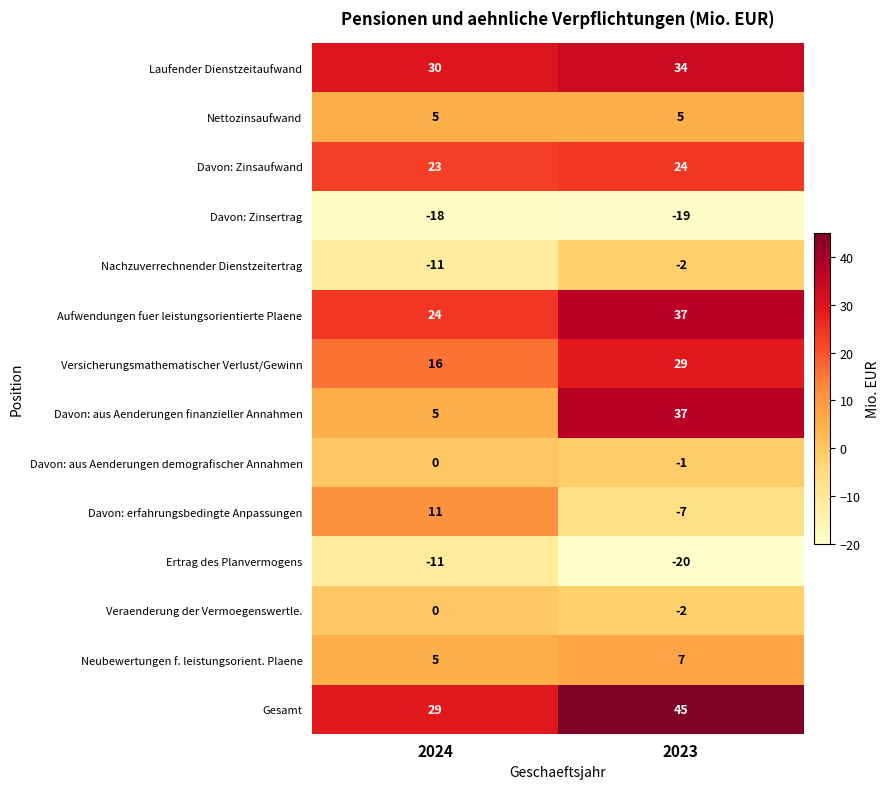

How many categories are shown in the chart?

2